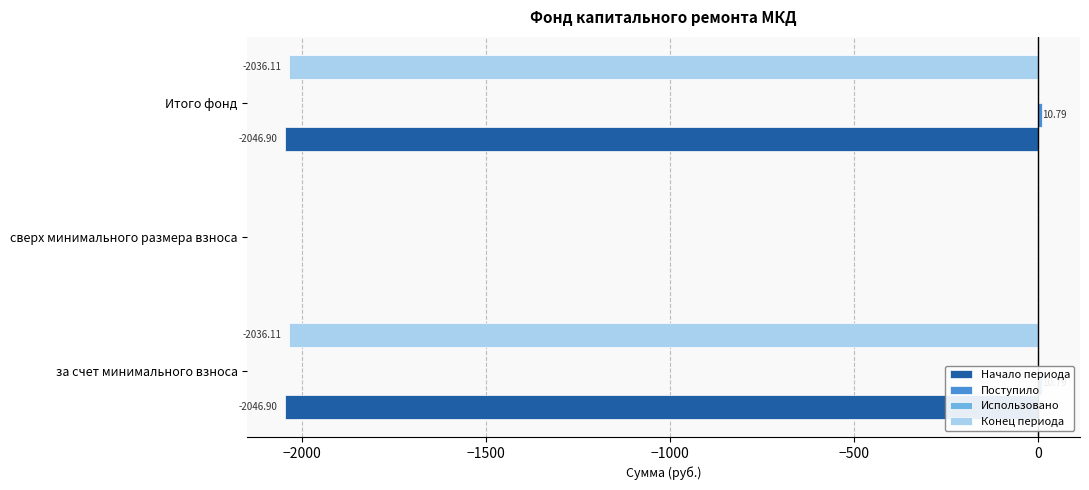

What is the smallest value displayed?

-2046.9